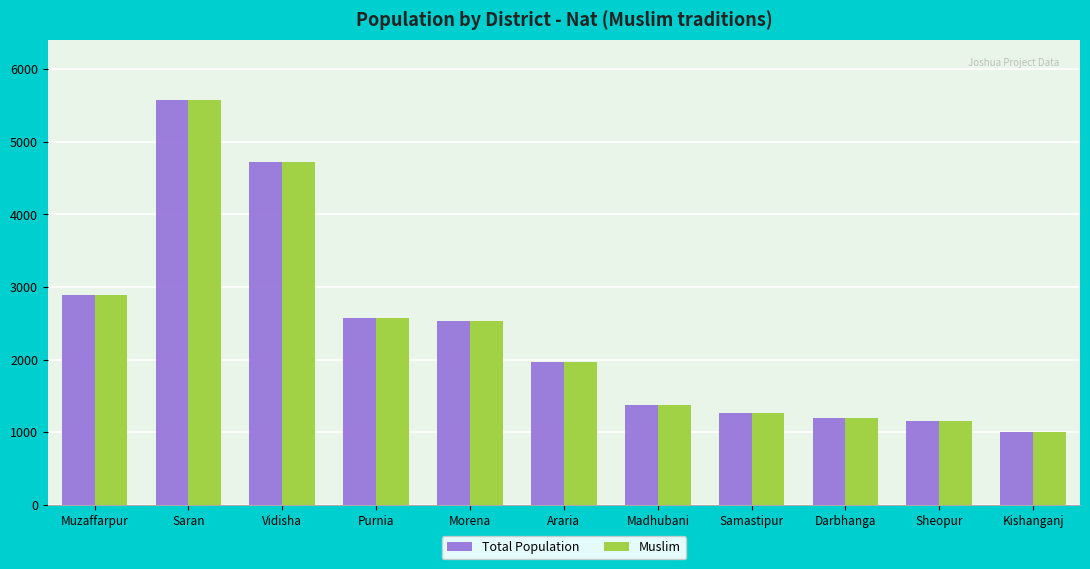

Reading left to right, transcribe all the data shown in this chart.

Total Population: 2890	5570	4720	2570	2530	1960	1380	1260	1190	1160	1000
Muslim: 2890	5570	4720	2570	2530	1960	1380	1260	1190	1160	1000